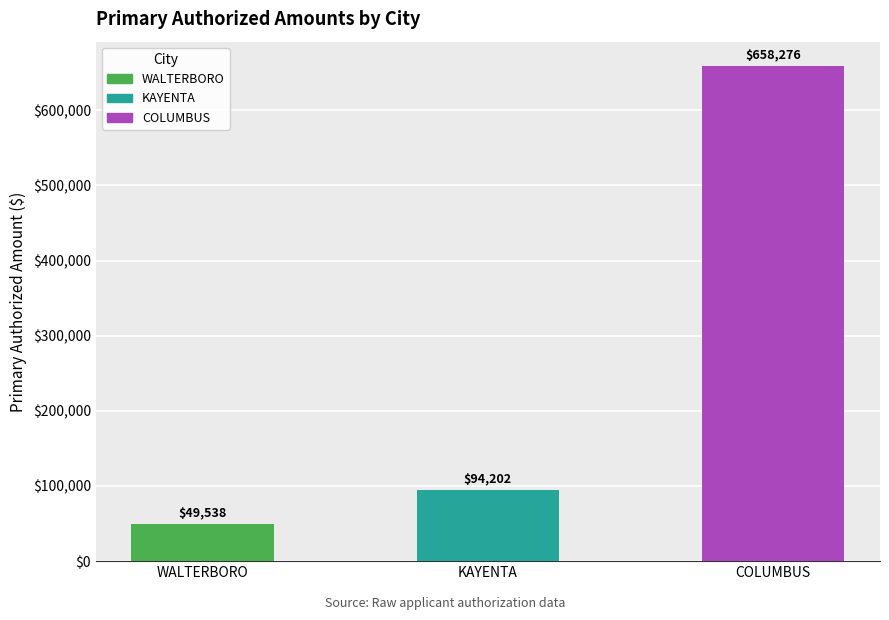

What is the ratio of the value at WALTERBORO to the value at KAYENTA?

0.5